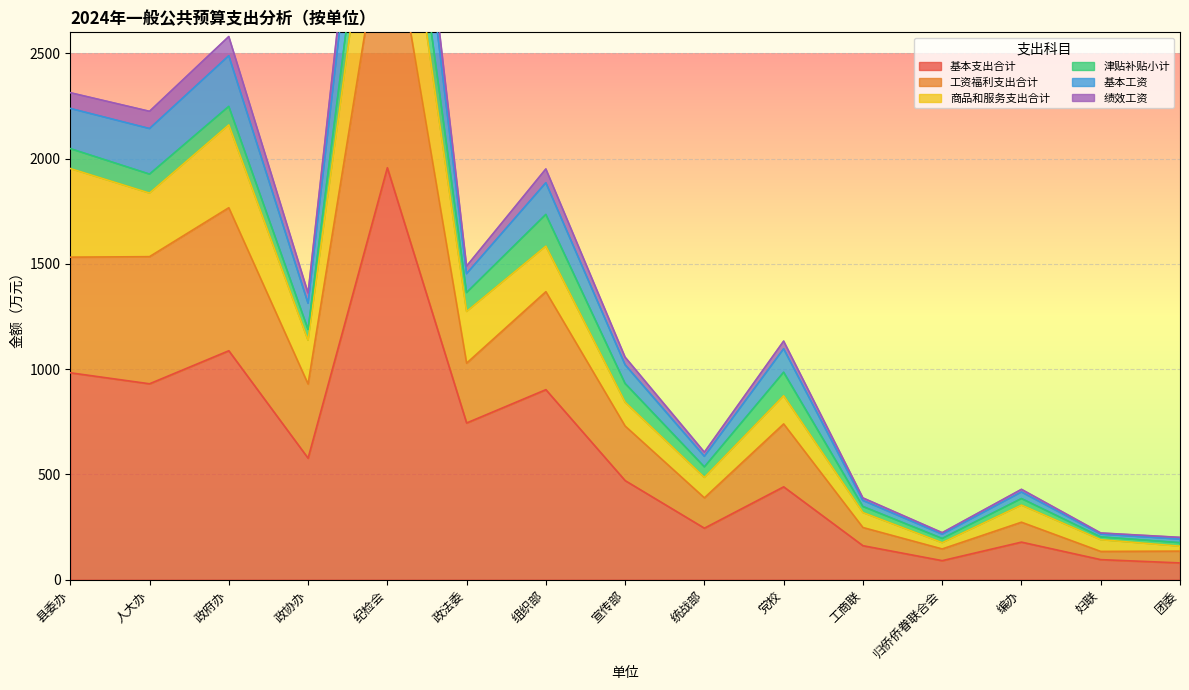

True or false: 基本支出合计 and 基本工资 intersect in this chart.

False